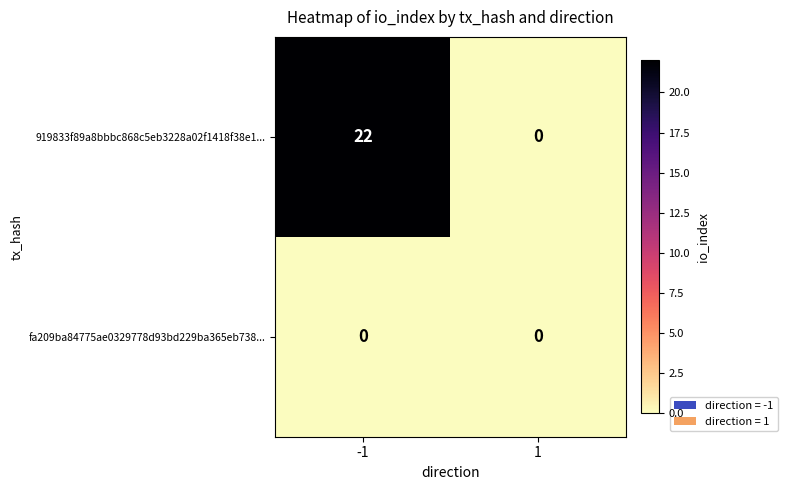

Which series has the largest range (max minus min)?

919833f89a8bbbc868c5eb3228a02f1418f38e1...